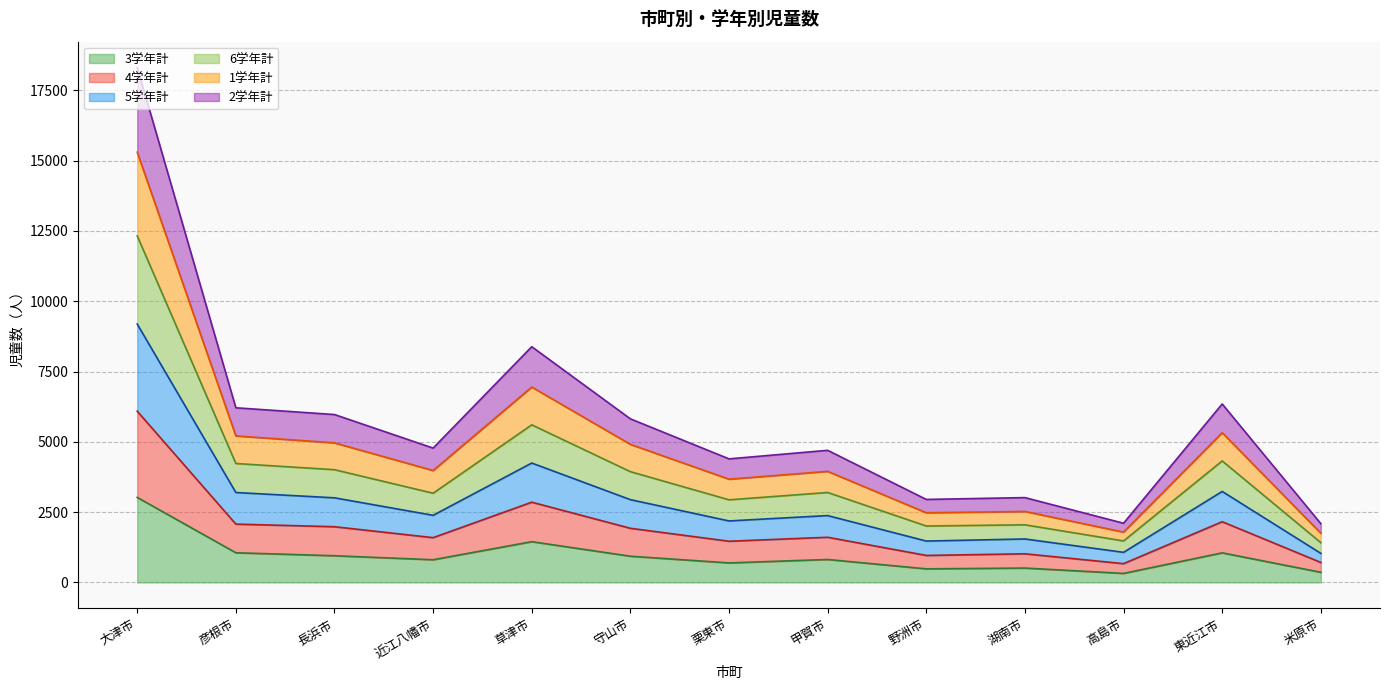

At which category is the sum across all series the highest?

大津市